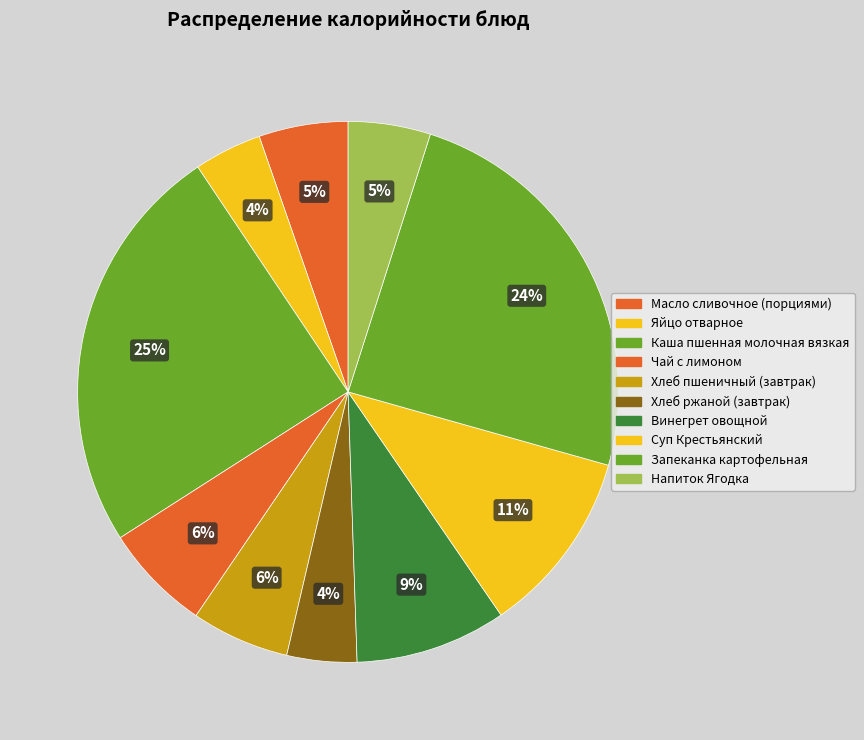

Which slice is the largest?

Каша пшенная молочная вязкая